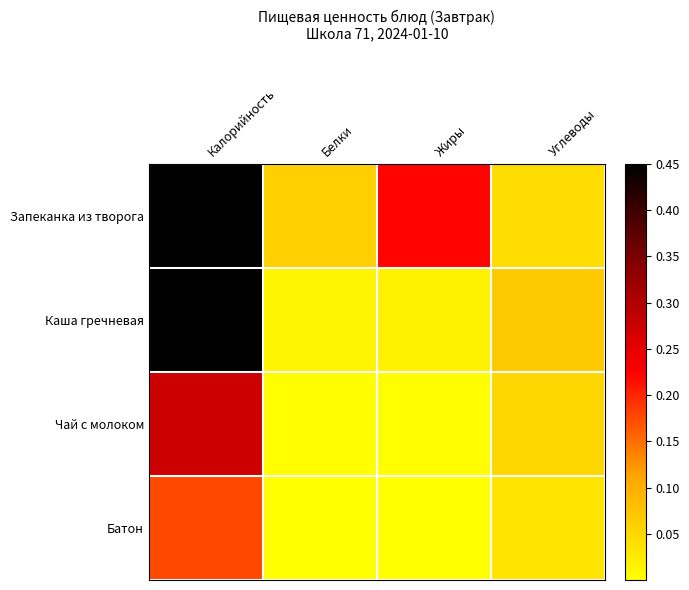

Reading left to right, transcribe all the data shown in this chart.

Запеканка из творога: Калорийность=1.0	Белки=0.1	Жиры=0.2	Углеводы=0.0
Каша гречневая: Калорийность=0.5	Белки=0.0	Жиры=0.0	Углеводы=0.1
Чай с молоком: Калорийность=0.3	Белки=0.0	Жиры=0.0	Углеводы=0.1
Батон: Калорийность=0.2	Белки=0.0	Жиры=0.0	Углеводы=0.0